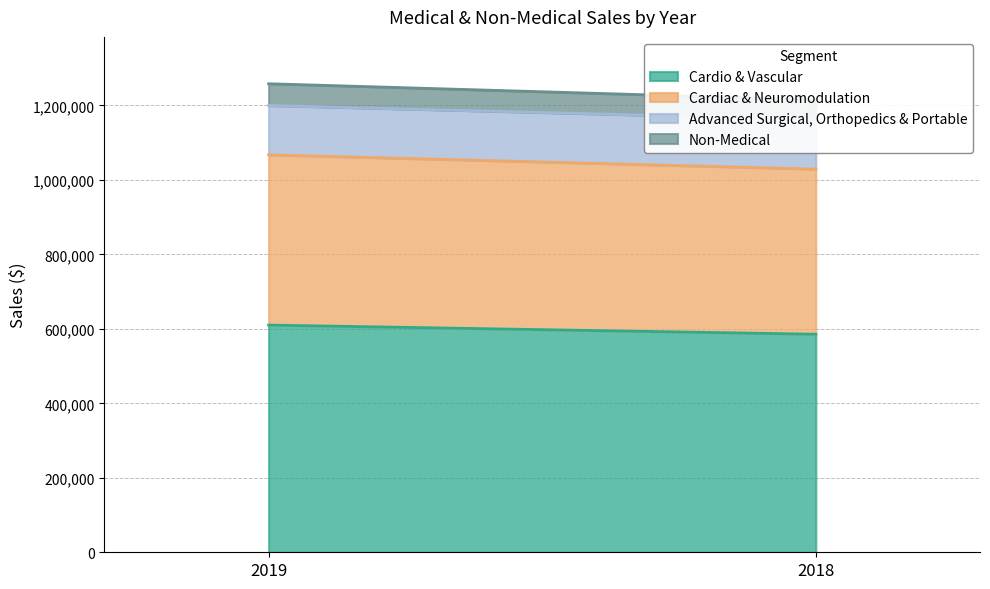

Which has a higher value, 2018 or 2019?

2019